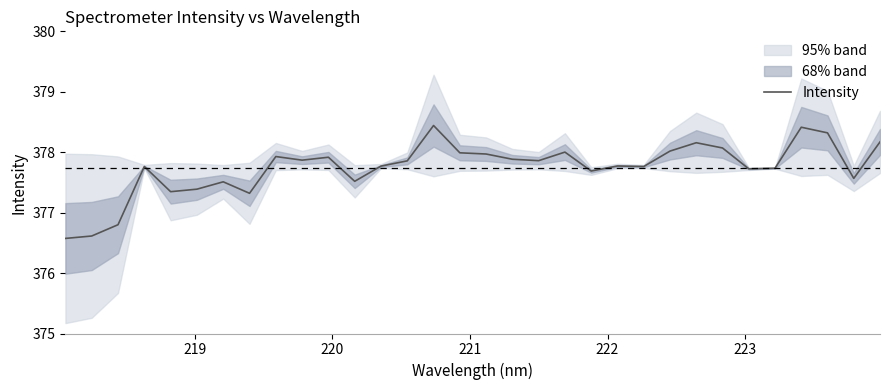

What is the lowest value of the Intensity series?

376.6